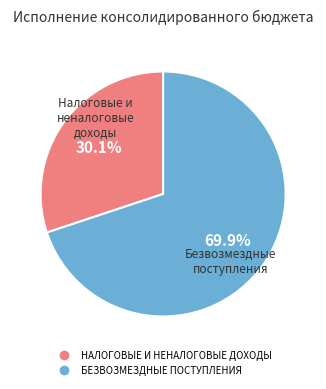

Approximately how many times larger is the value at БЕЗВОЗМЕЗДНЫЕ ПОСТУПЛЕНИЯ compared to НАЛОГОВЫЕ И НЕНАЛОГОВЫЕ ДОХОДЫ?

2.3